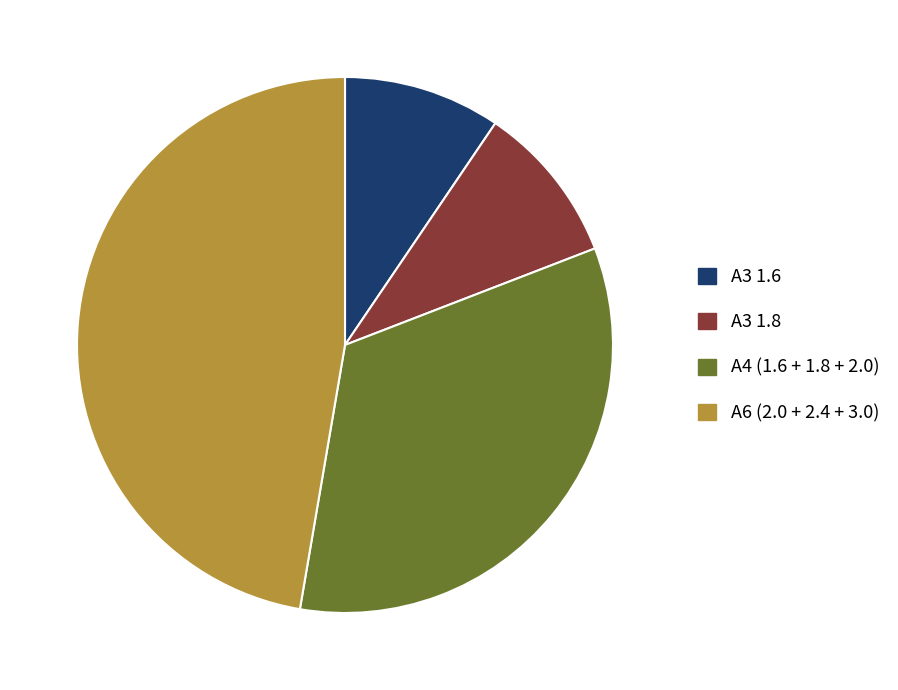

The A6 (2.0 + 2.4 + 3.0) slice represents 59% of the pie. True or false?

False